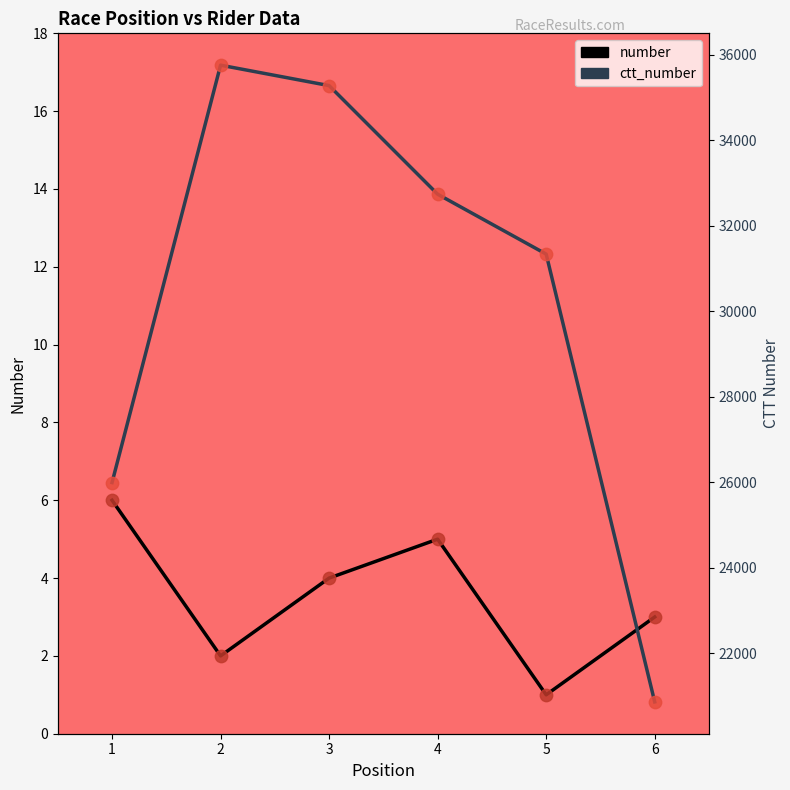

What are all the series names shown in the legend?

number, ctt_number